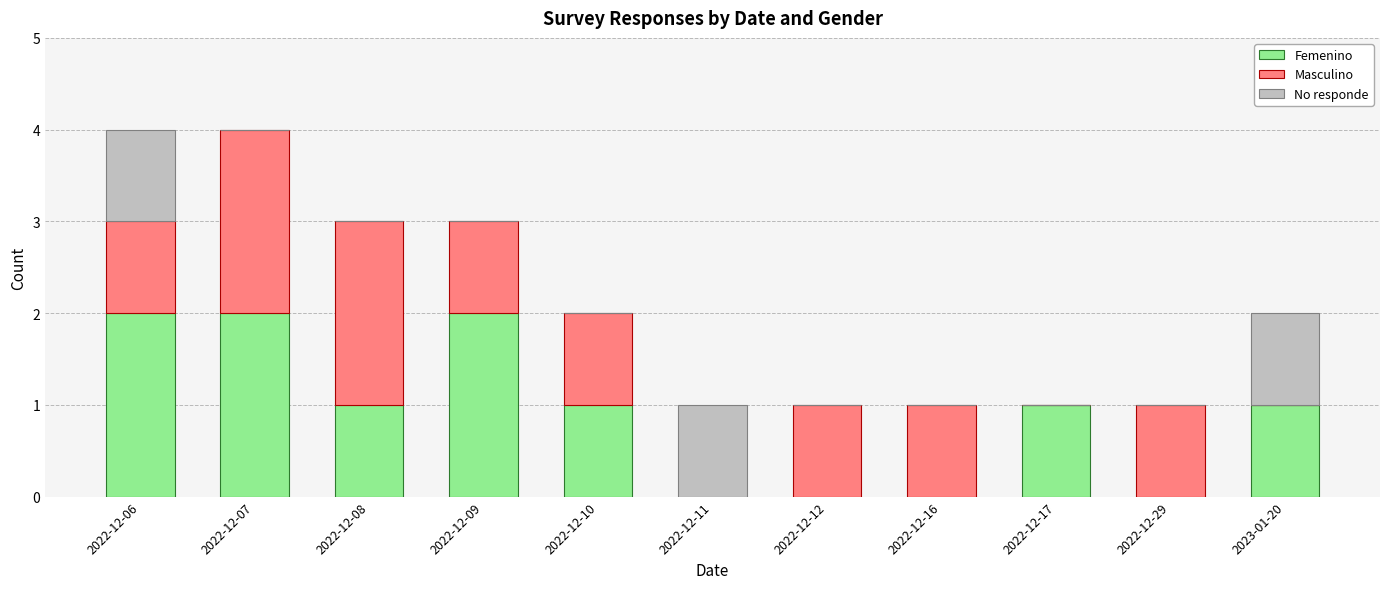

The value of Femenino at 2022-12-29 is 1. True or false?

False